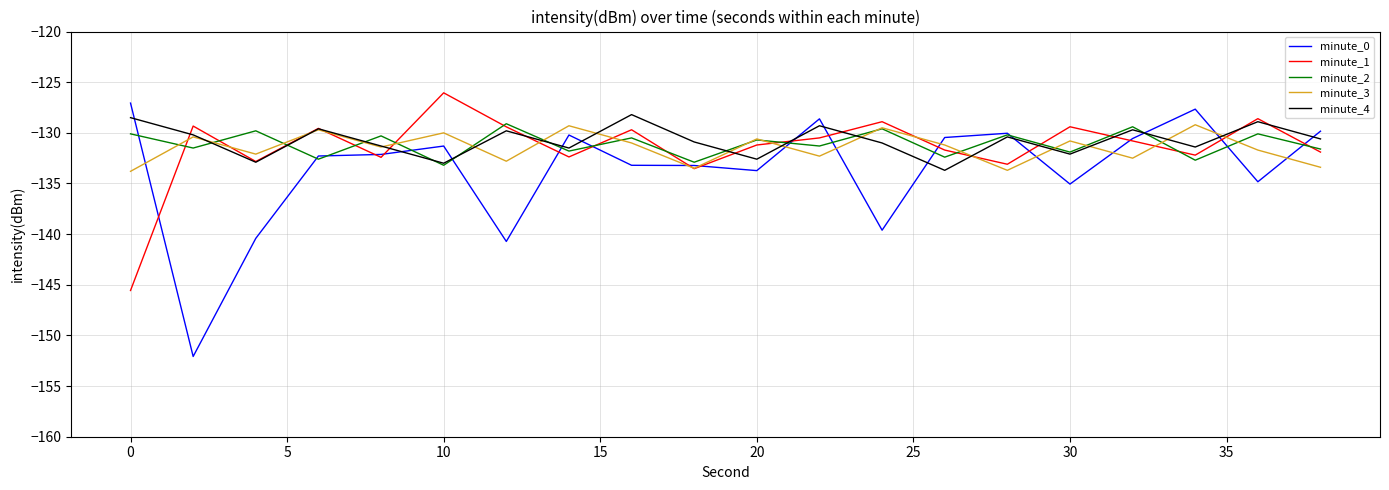

Which series has the largest range (max minus min)?

minute_0